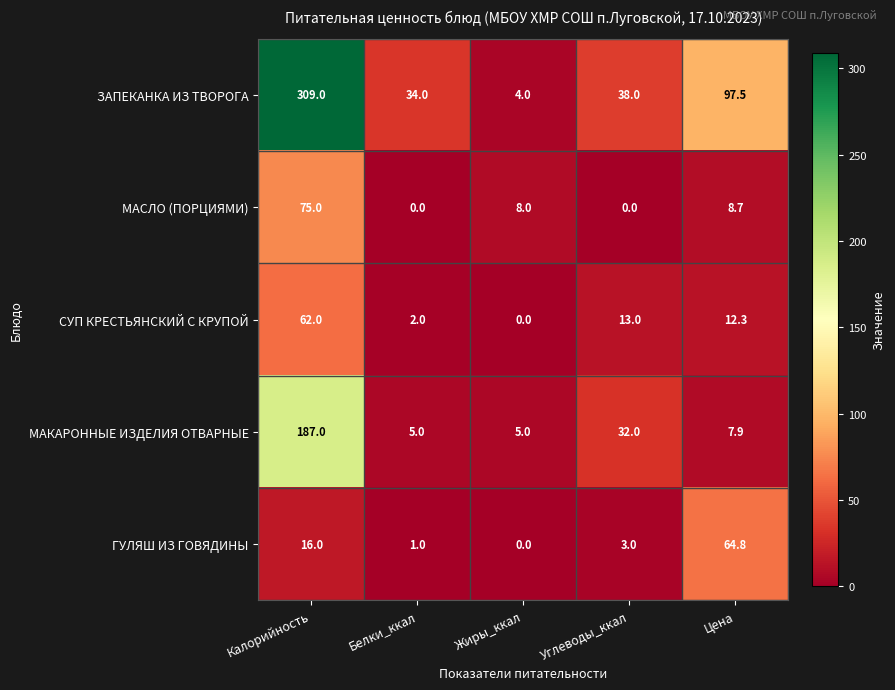

Where does the МАКАРОННЫЕ ИЗДЕЛИЯ ОТВАРНЫЕ series first go above 7?

Калорийность